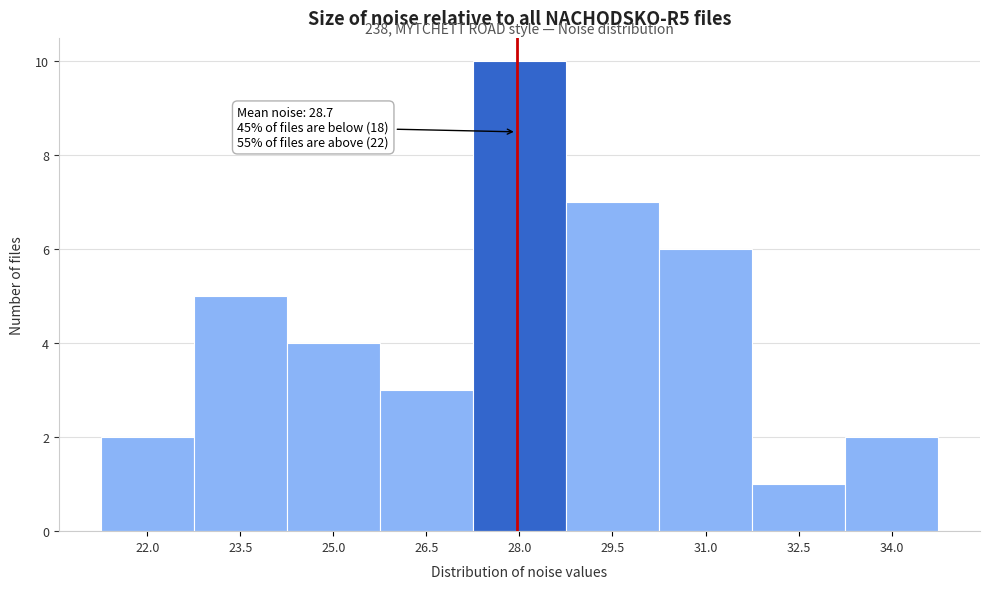

Reading left to right, list all the values displayed in this chart.

2	5	4	3	10	7	6	1	2